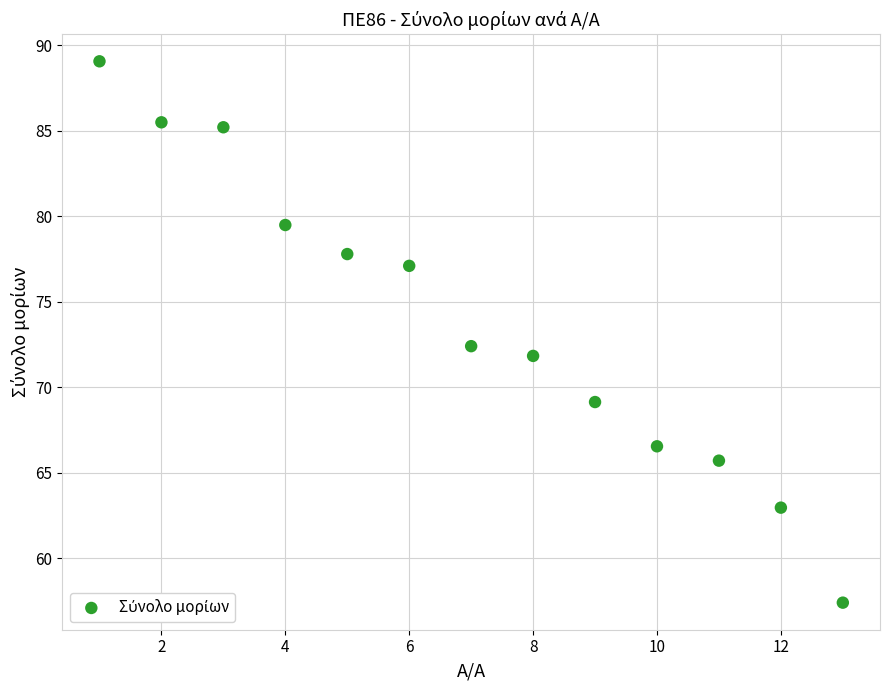

What Y value in the scatter plot is closest to 73?

72.4